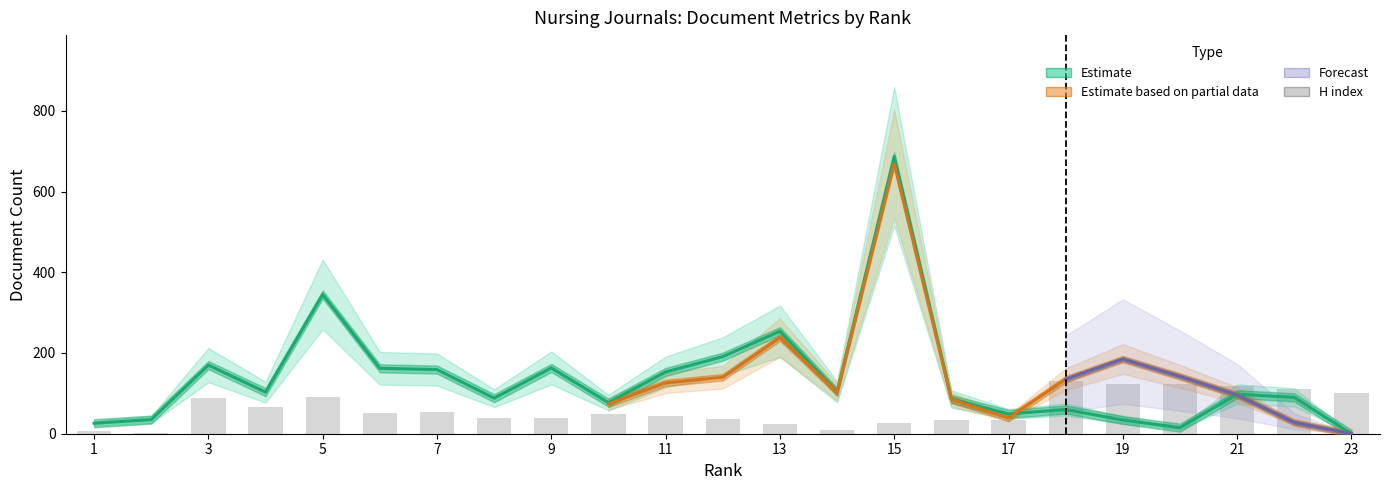

What is the difference between the Total Docs. (3years) values at 13 and 11?

101